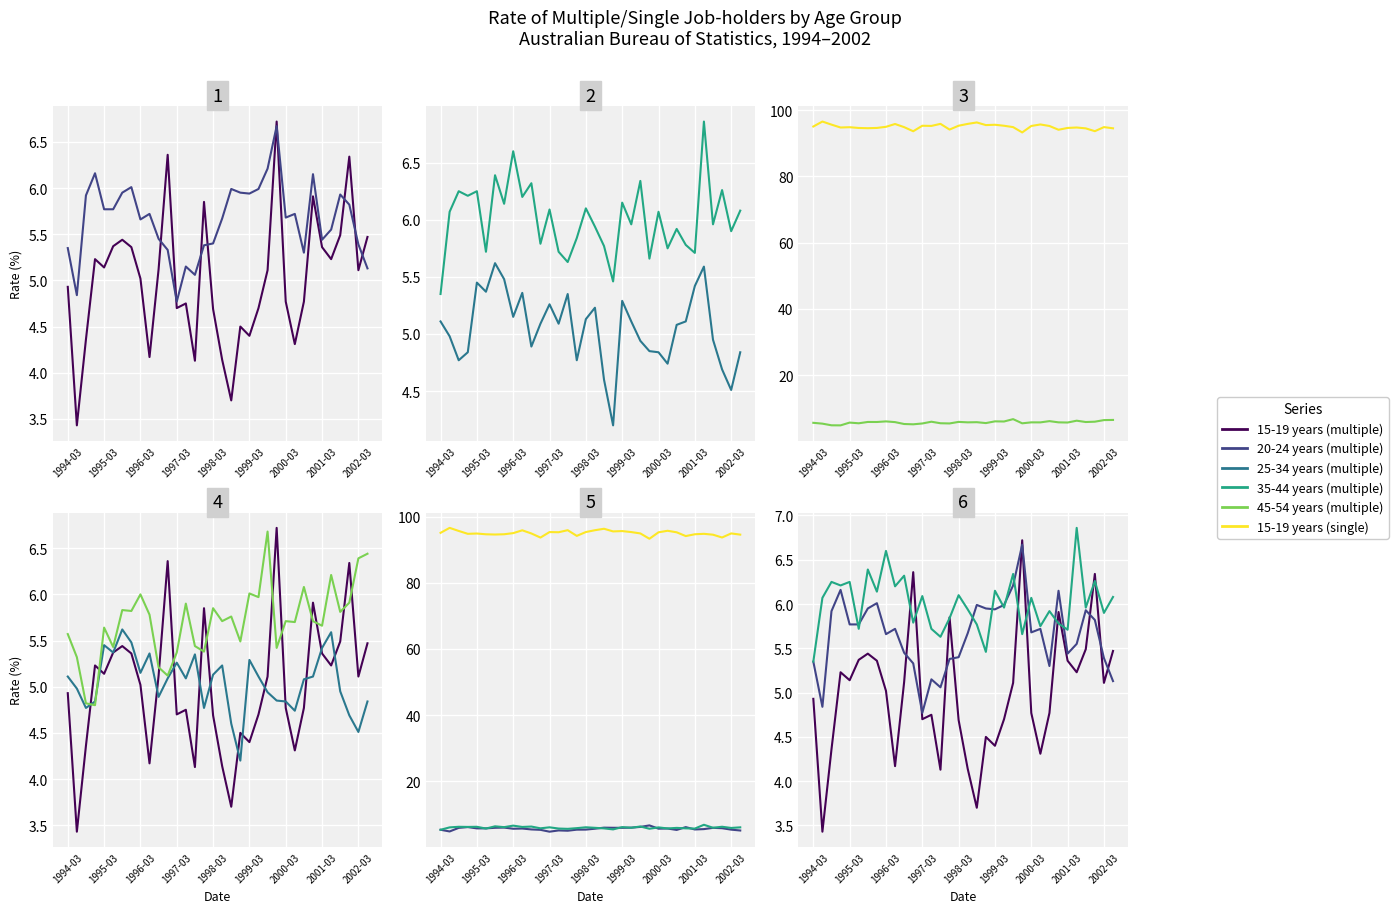

What are all the series names shown in the legend?

15-19 years (multiple), 20-24 years (multiple), 25-34 years (multiple), 35-44 years (multiple), 45-54 years (multiple), 15-19 years (single)